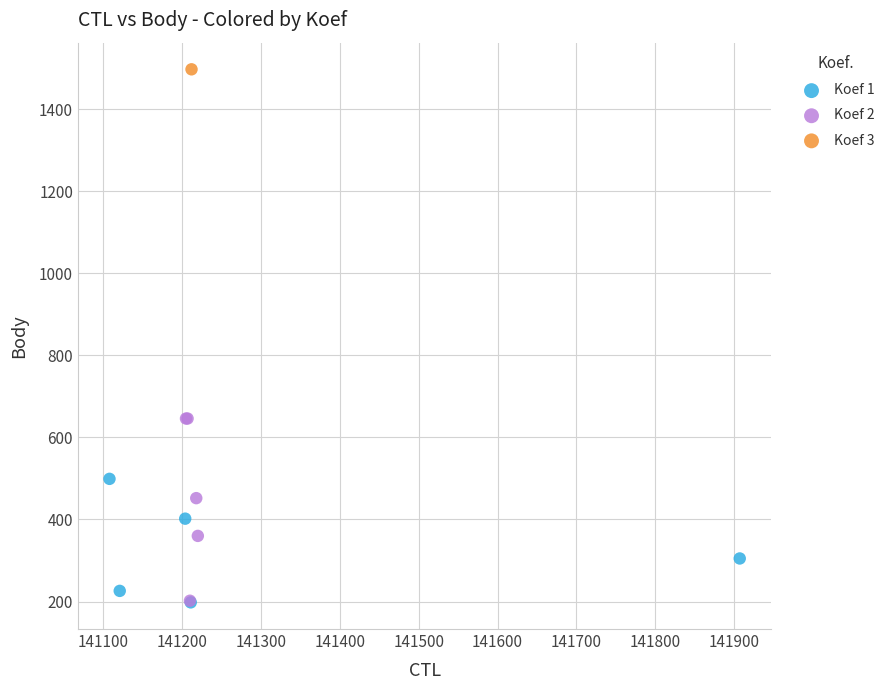

What are all the series names shown in the legend?

Koef 1, Koef 2, Koef 3